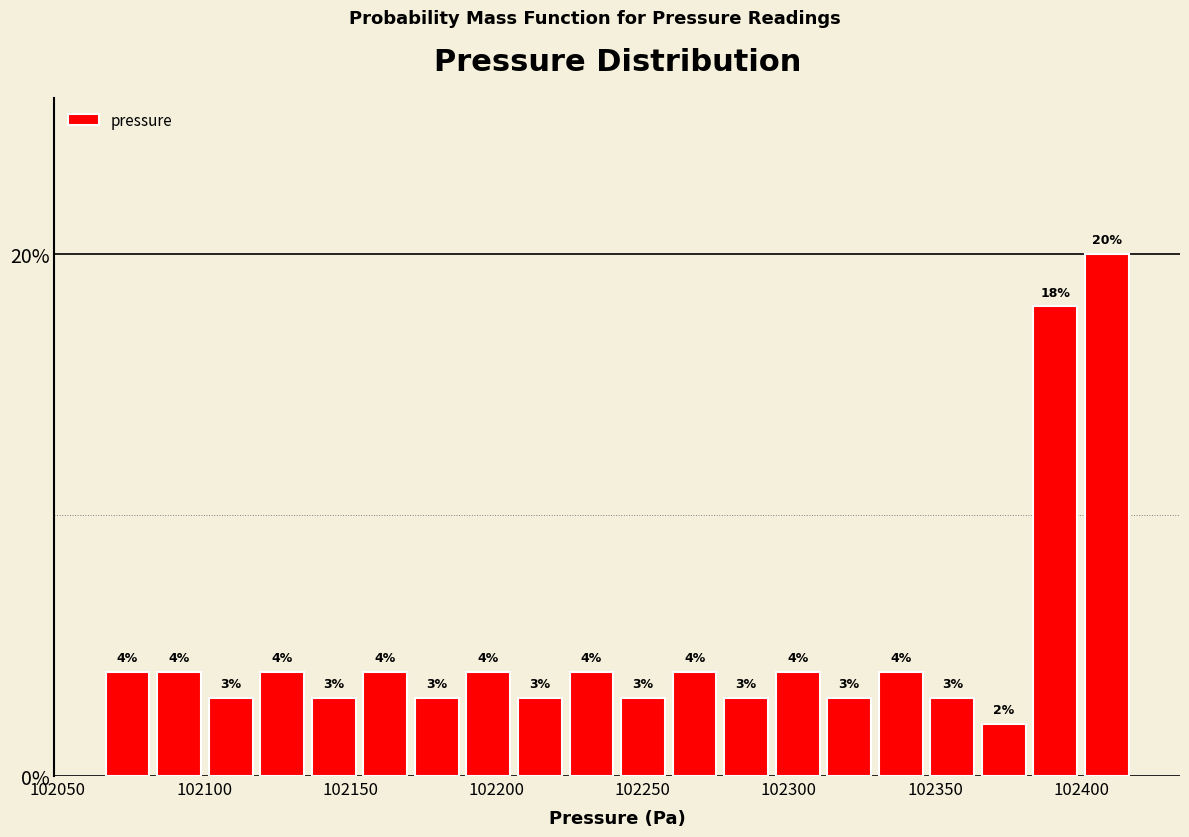

Read against the x-axis, roughly where is the centre of the tallest bar?

102410